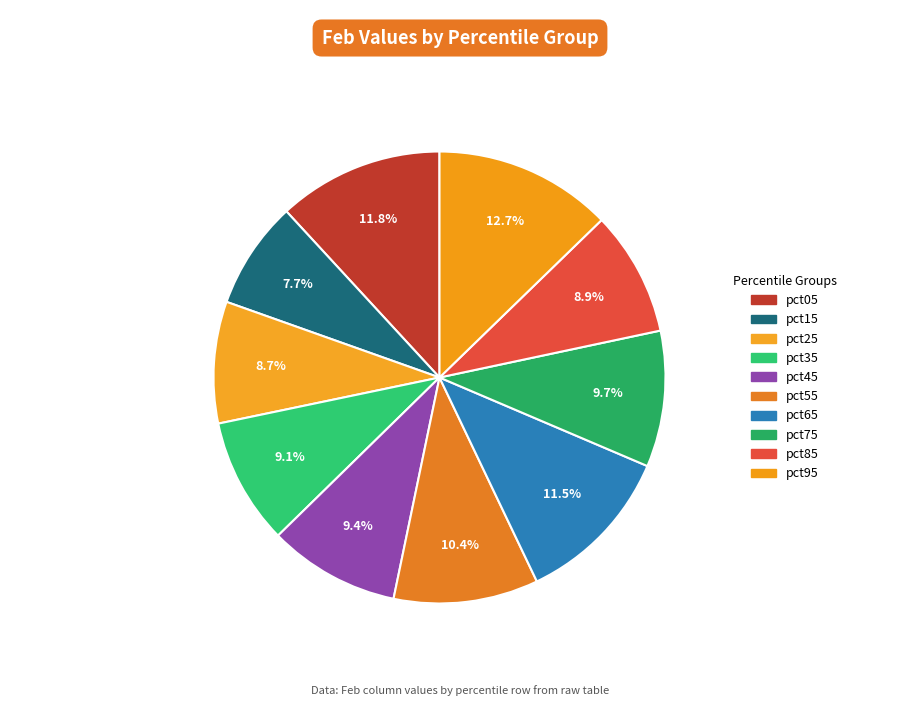

Do pct35 and pct85 together represent more than half of the pie?

No